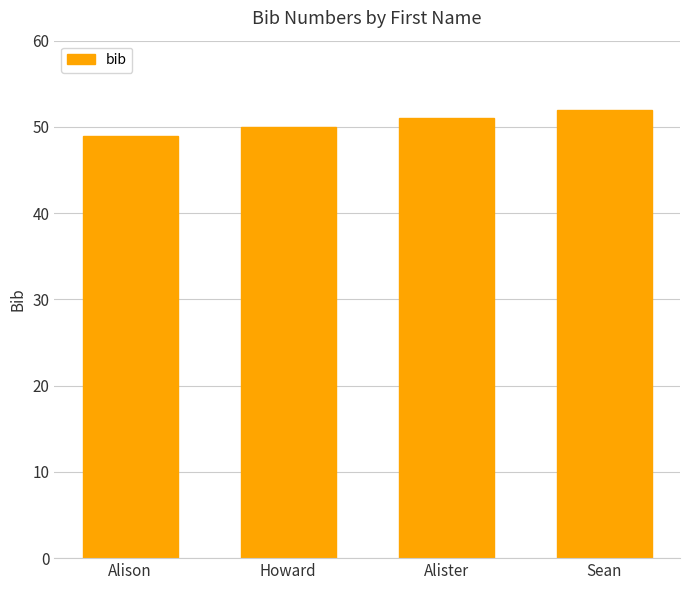

Reading left to right, list all the values displayed in this chart.

Alison=49	Howard=50	Alister=51	Sean=52